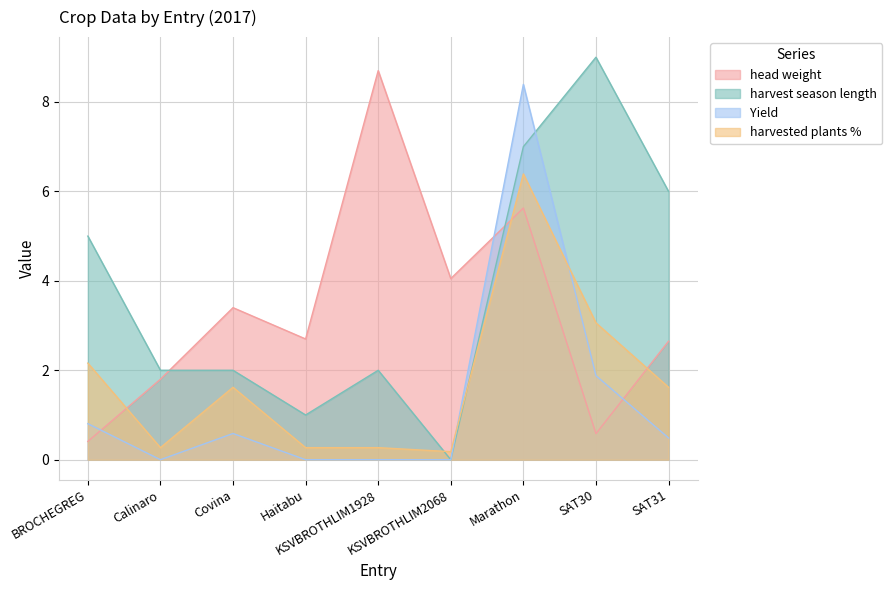

What is the label of the 4th point from the left?

Haitabu